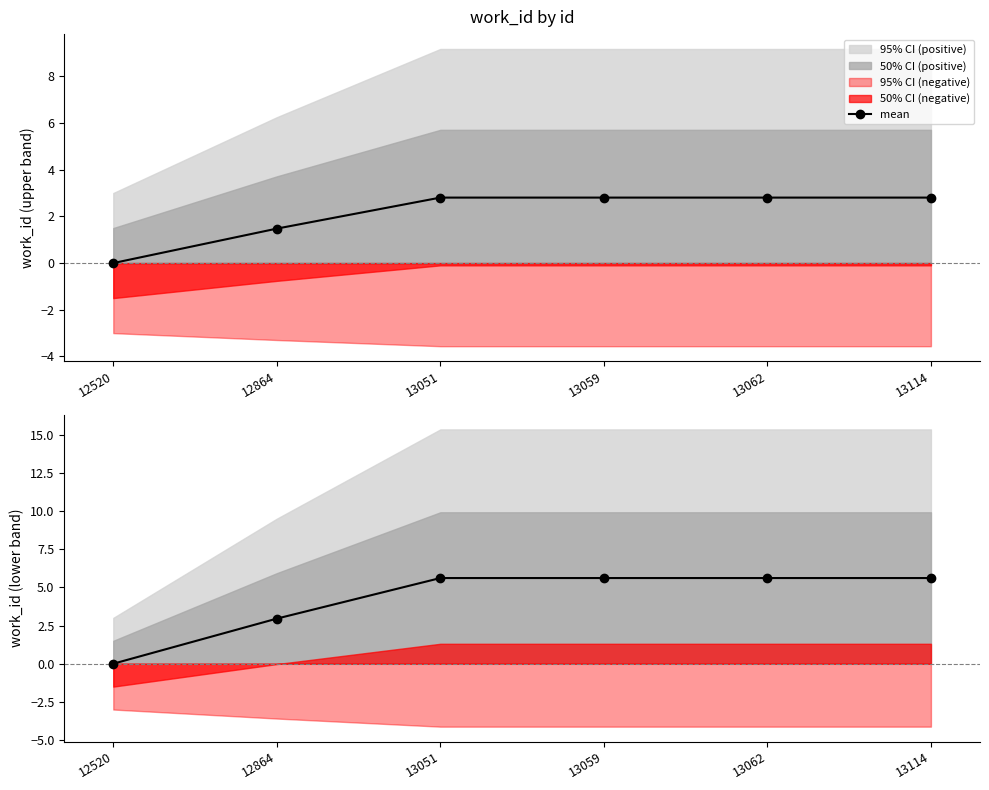

How many lines are shown in the chart?

1